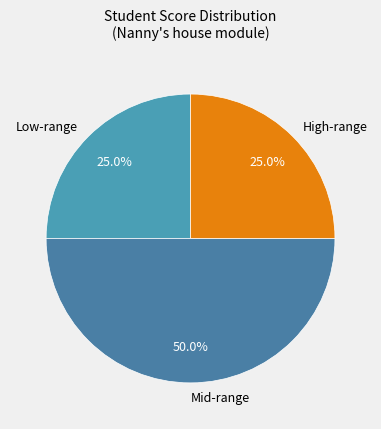

What is the total percentage of Mid-range and Low-range?

75.0%